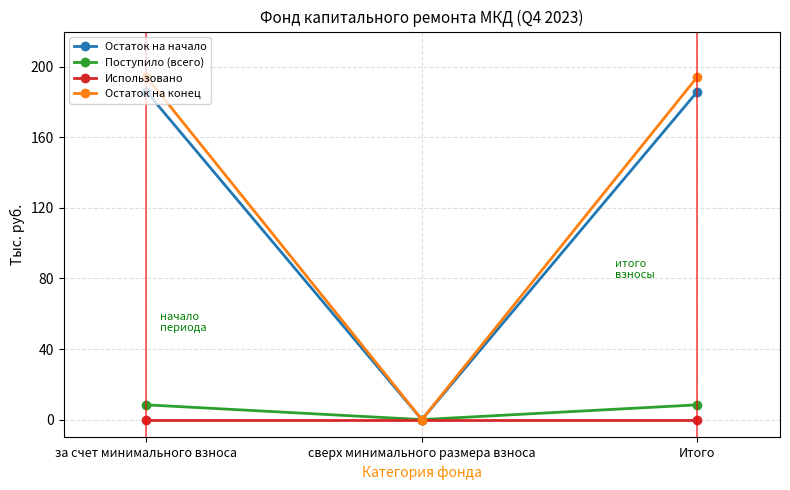

What is the value of the Остаток на начало point at the 3rd from the left?

186.0